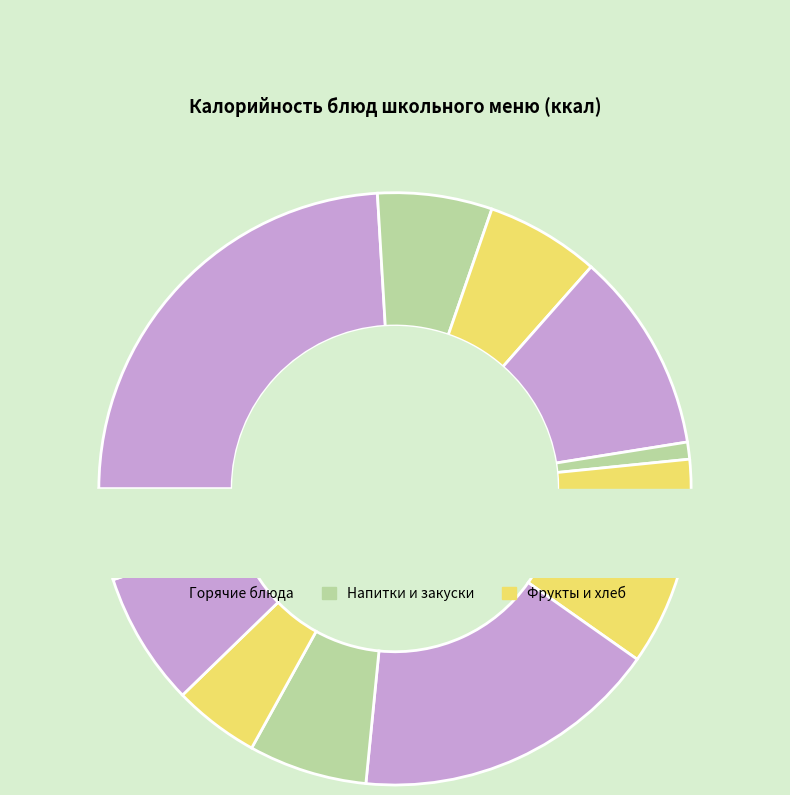

Is the sum of Батон обогащенный and Суп картофельный greater than half?

No